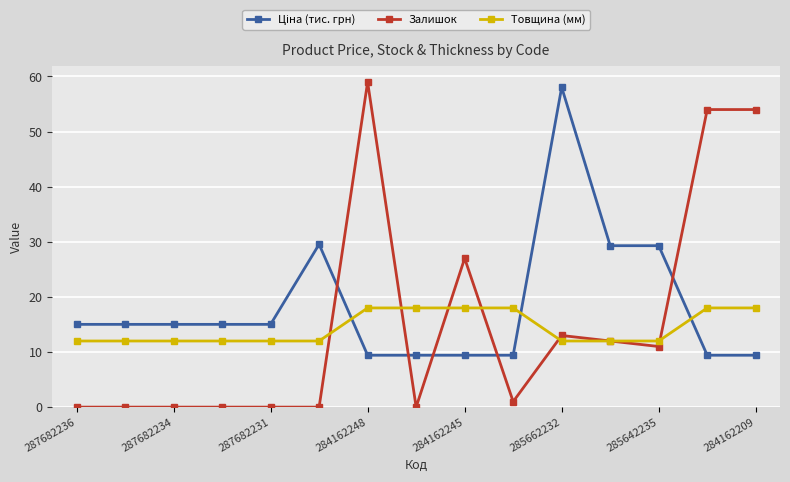

At how many categories does at least one series exceed 31?

4